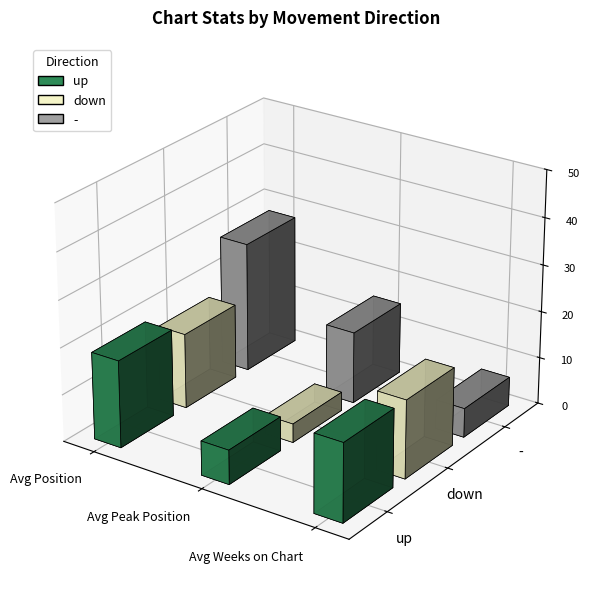

What is the difference between the down values at Avg Weeks on Chart and Avg Peak Position?

17.2